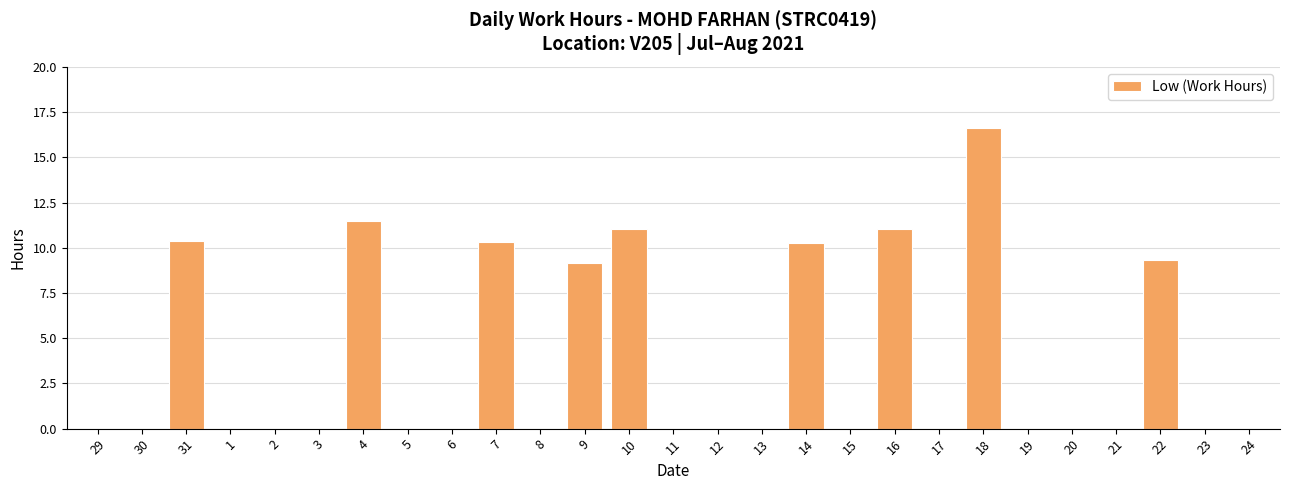

Which label corresponds to the largest value in the chart?

18